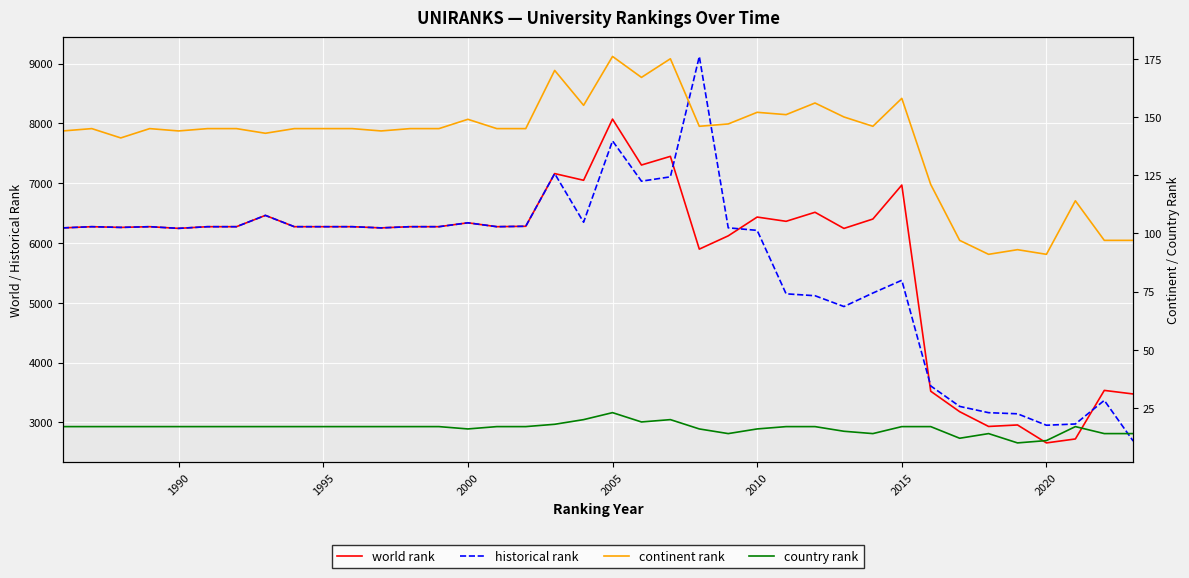

How many interior local peaks does the world rank series have?

12